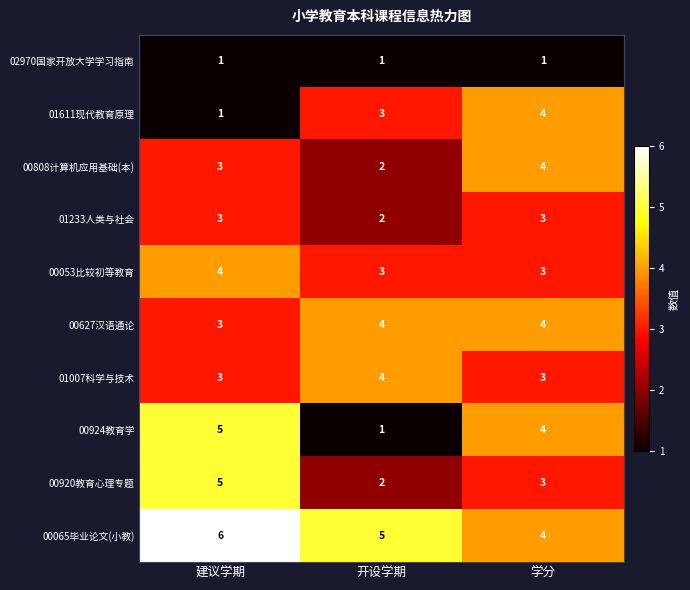

Between 建议学期 and 开设学期, which series saw the biggest shift?

00924教育学